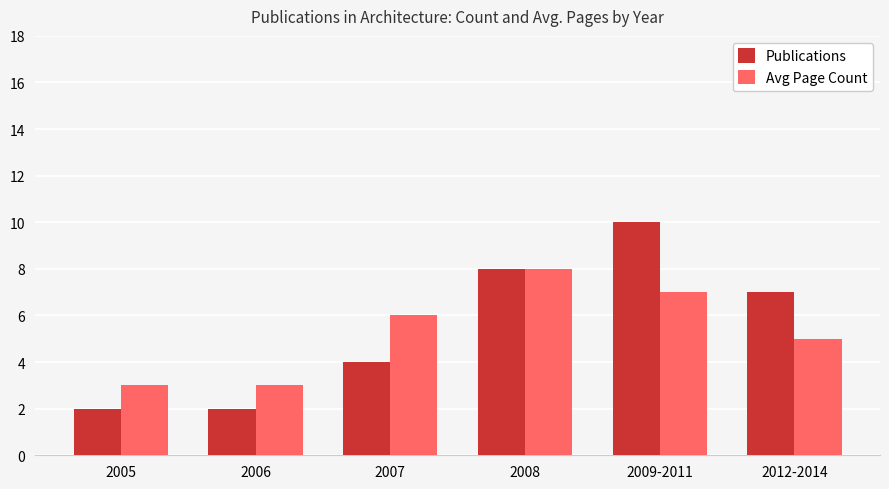

What is the difference between the highest and lowest values at 2009-2011?

3